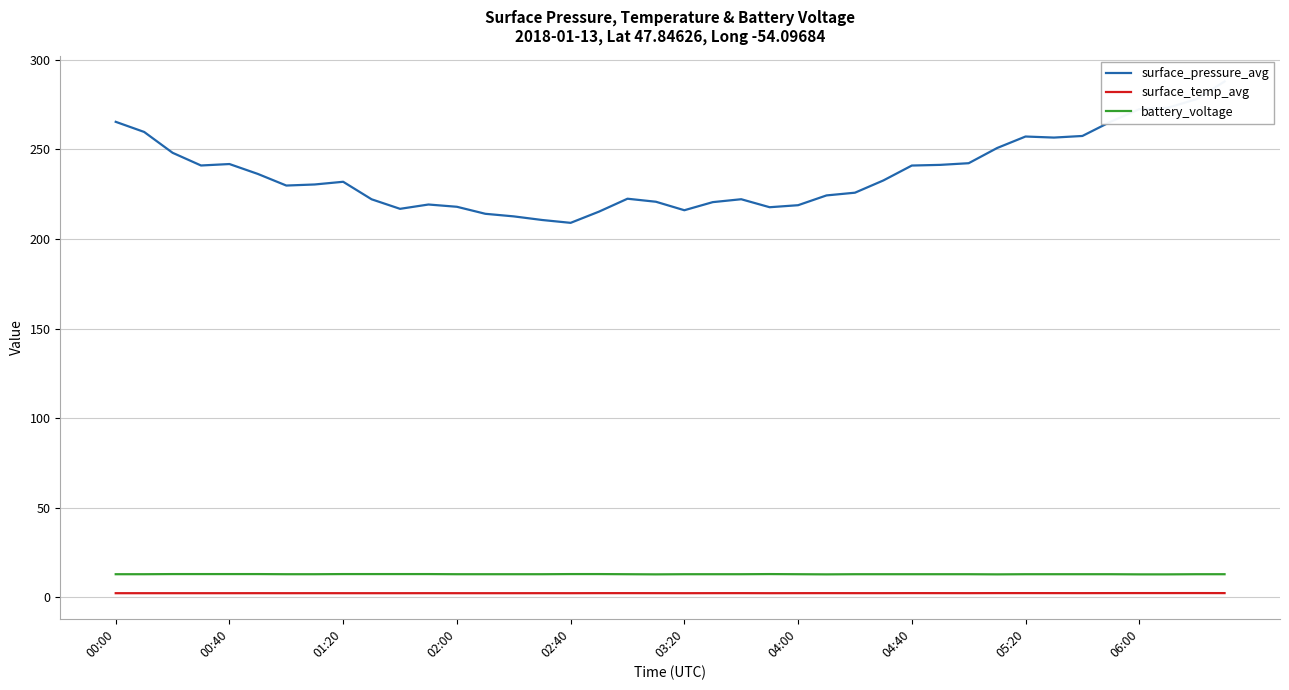

What is the difference between the second highest and minimum values in the surface_temp_avg series?

0.1